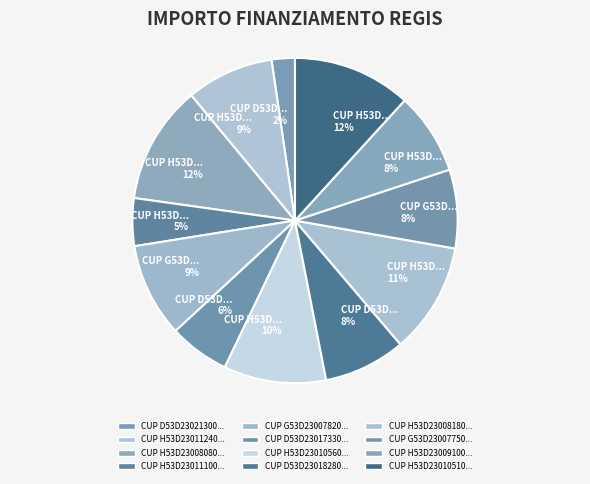

What is the smallest slice in the pie chart?

D53D23021300001